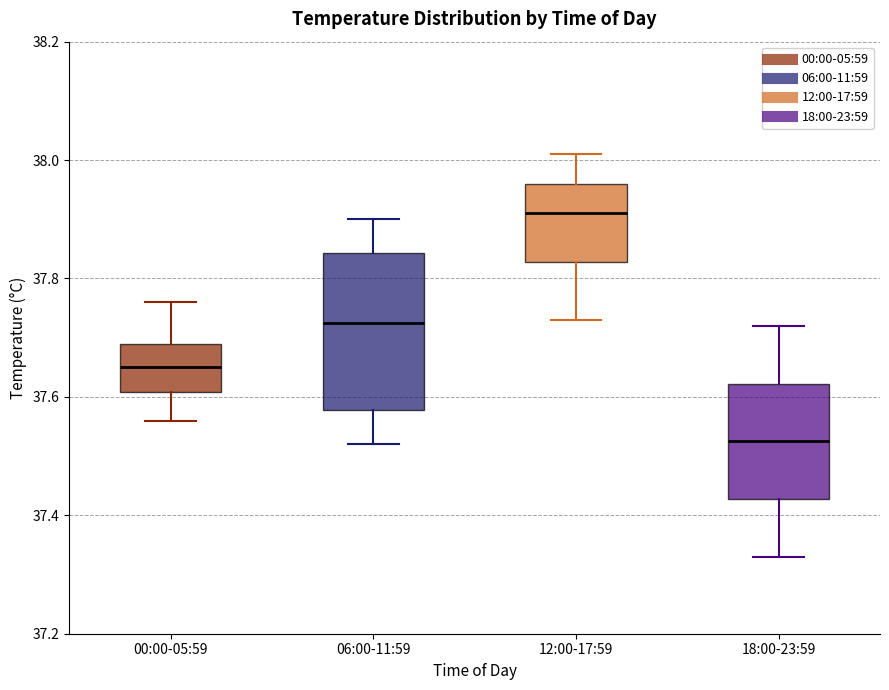

Where is the upper edge of the box for 06:00-11:59 on the y-axis? The values are not printed on the chart, so give them approximately, as read against the axis.

37.84